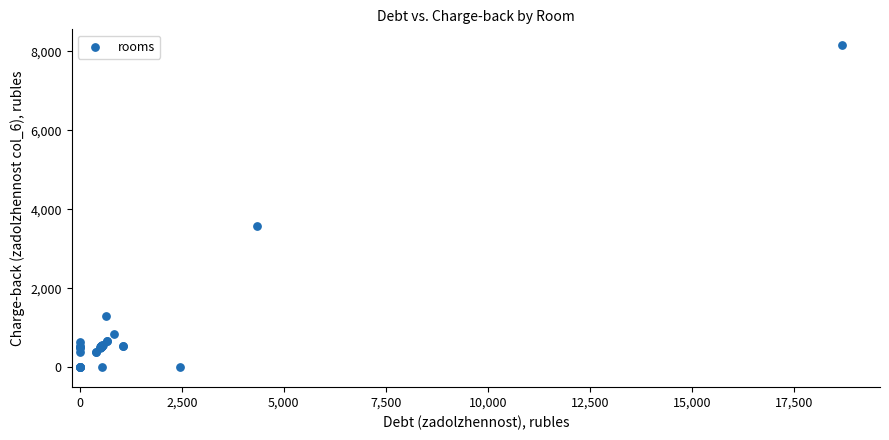

What Y value in the scatter plot is closest to 4075?

3592.2